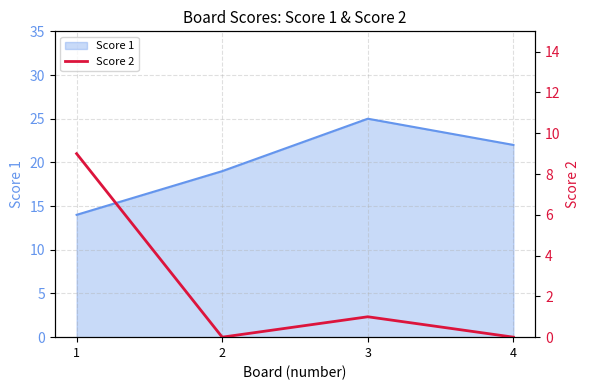

Where is the first local maximum?

3